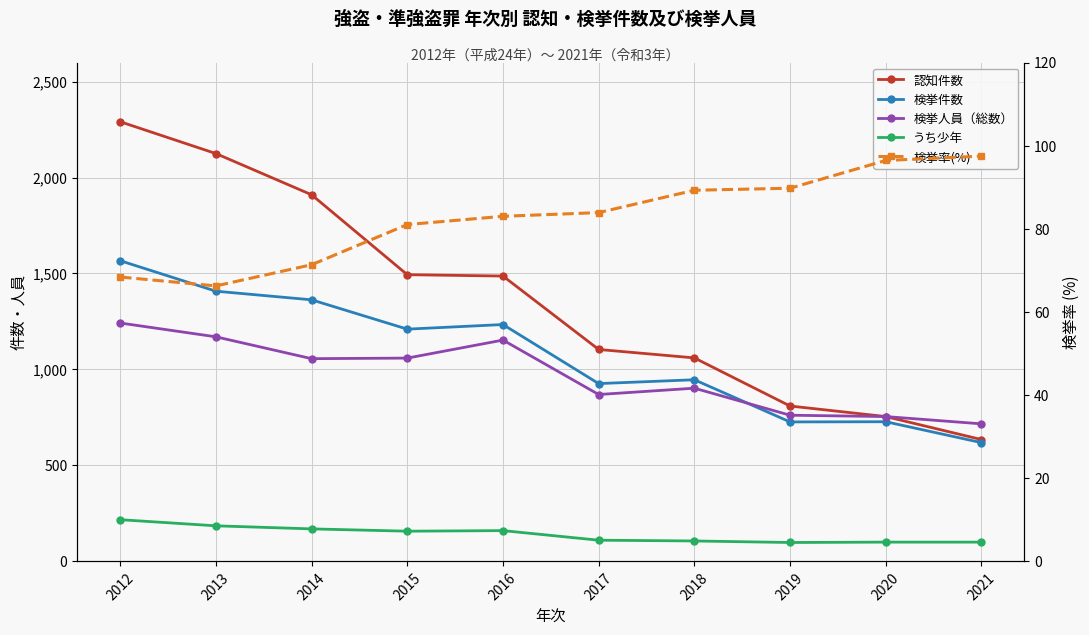

What are all the series names shown in the legend?

認知件数, 検挙件数, 検挙人員（総数）, うち少年, 検挙率(%)